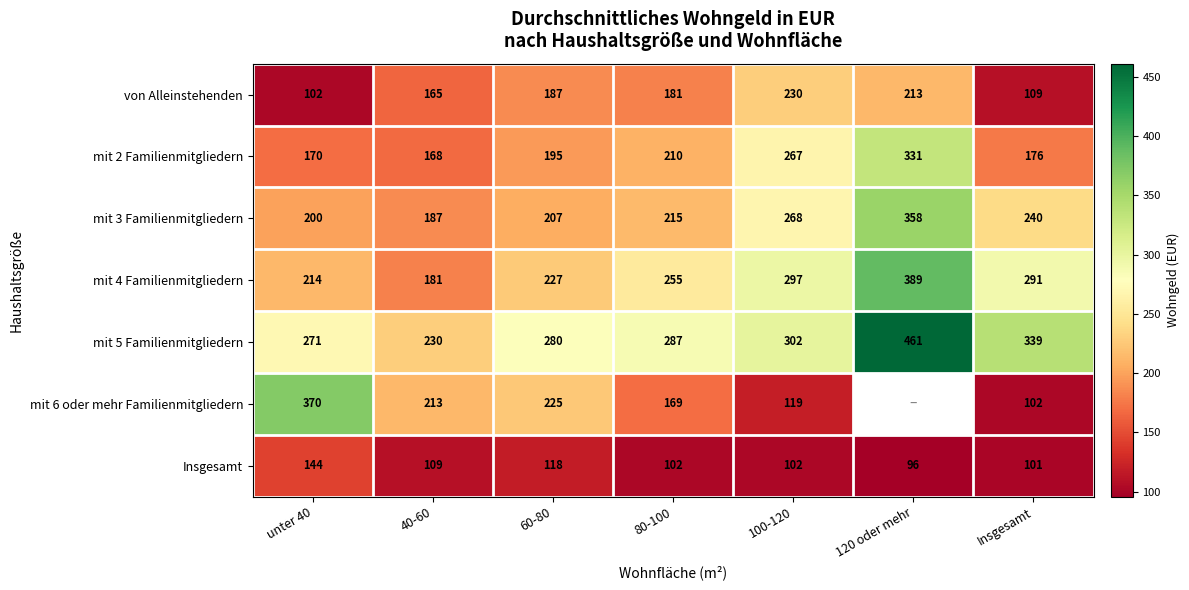

Which category has the highest value in the Insgesamt series?

unter 40